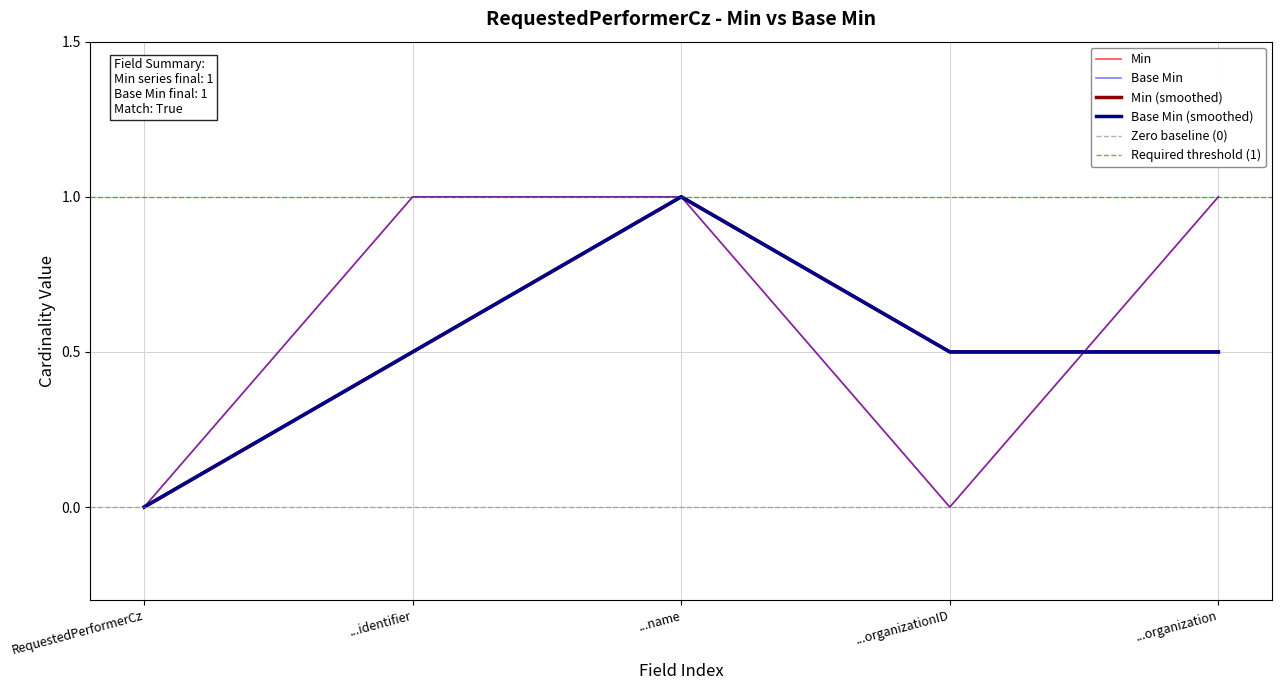

True or false: Base Min and Min intersect in this chart.

False